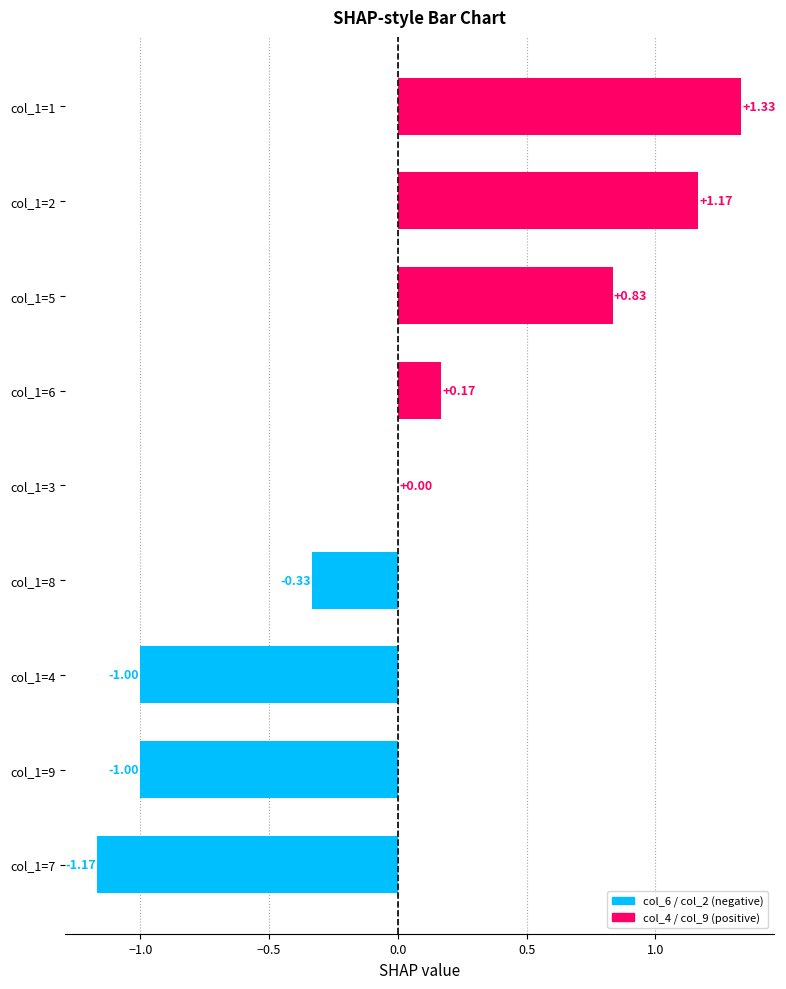

What is the change in value from col_1=7 to col_1=6?

+1.3